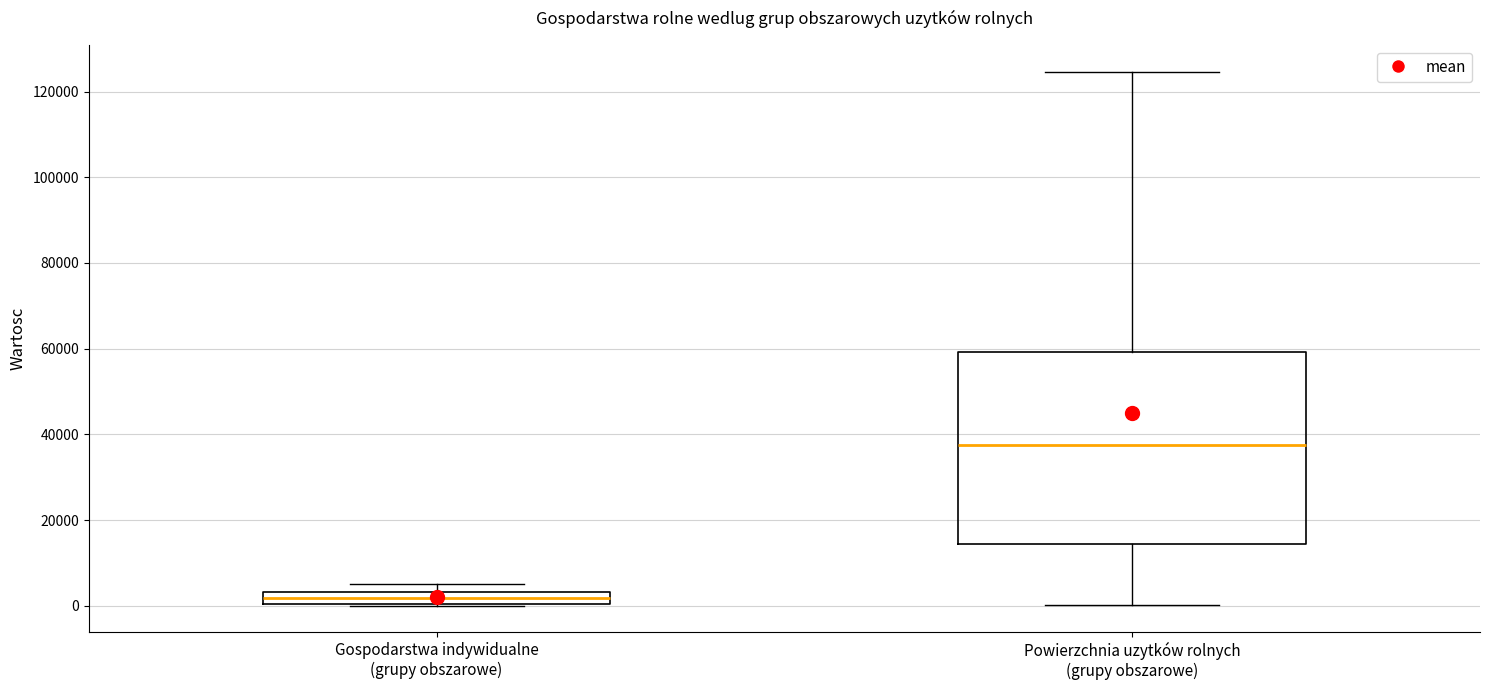

Where is the lower edge of the box for Gospodarstwa indywidualne (grupy obszarowe) on the y-axis? The values are not printed on the chart, so give them approximately, as read against the axis.

0